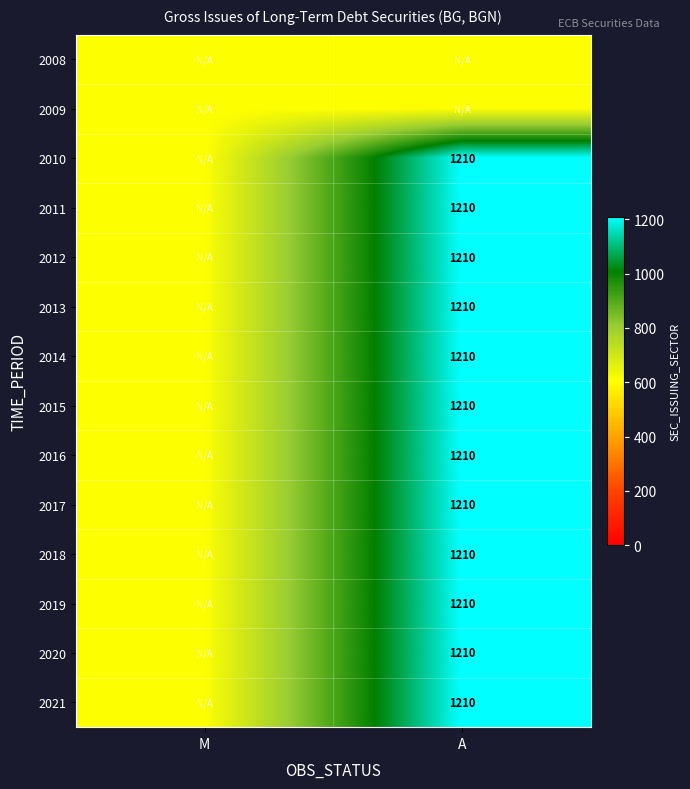

The 2013 series shows 540 at A. True or false?

False